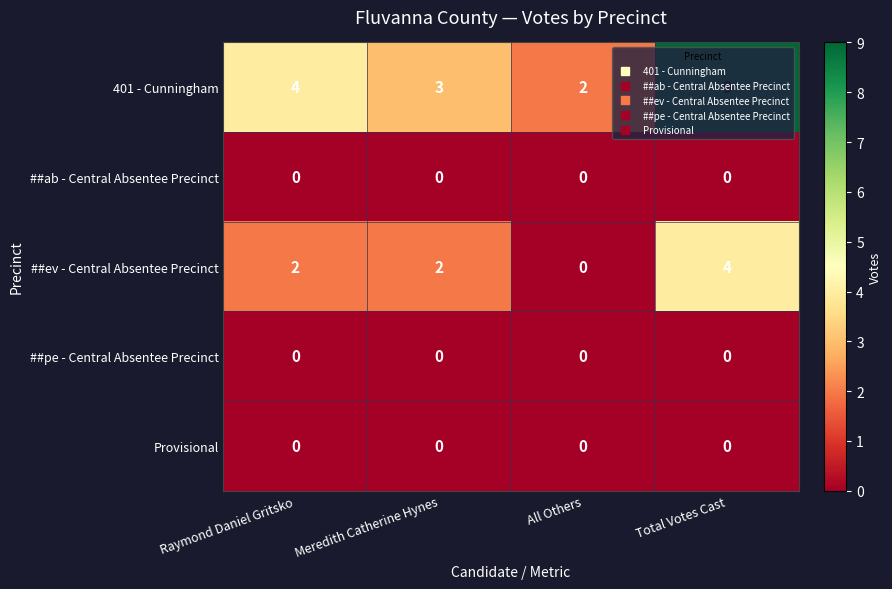

Count the ##ev - Central Absentee Precinct values in the range 2 to 4.

3